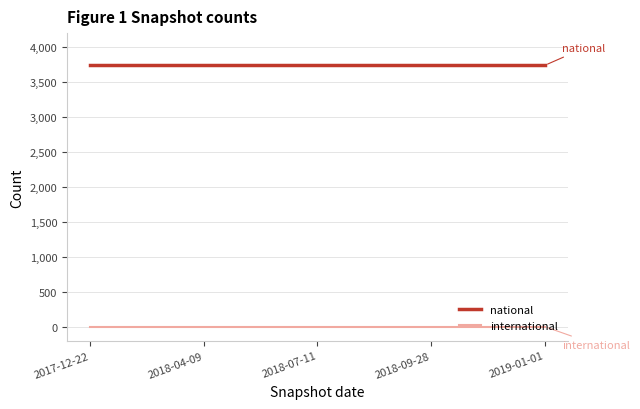

Which series has the largest total across all categories?

national